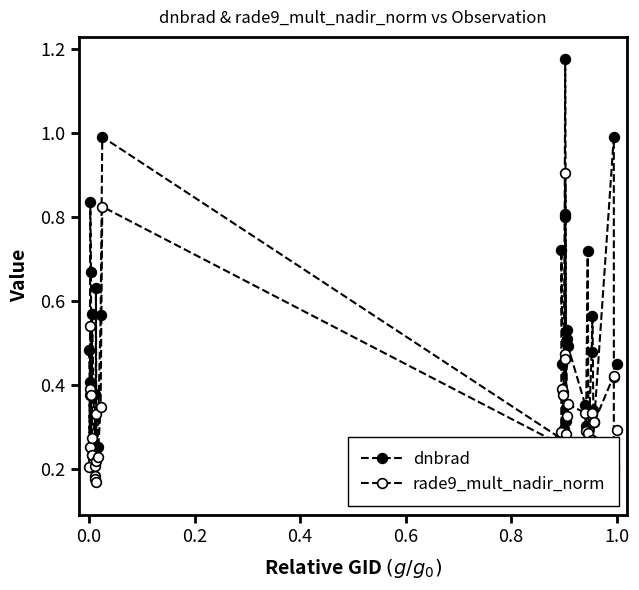

How many distinct data groups are displayed?

2